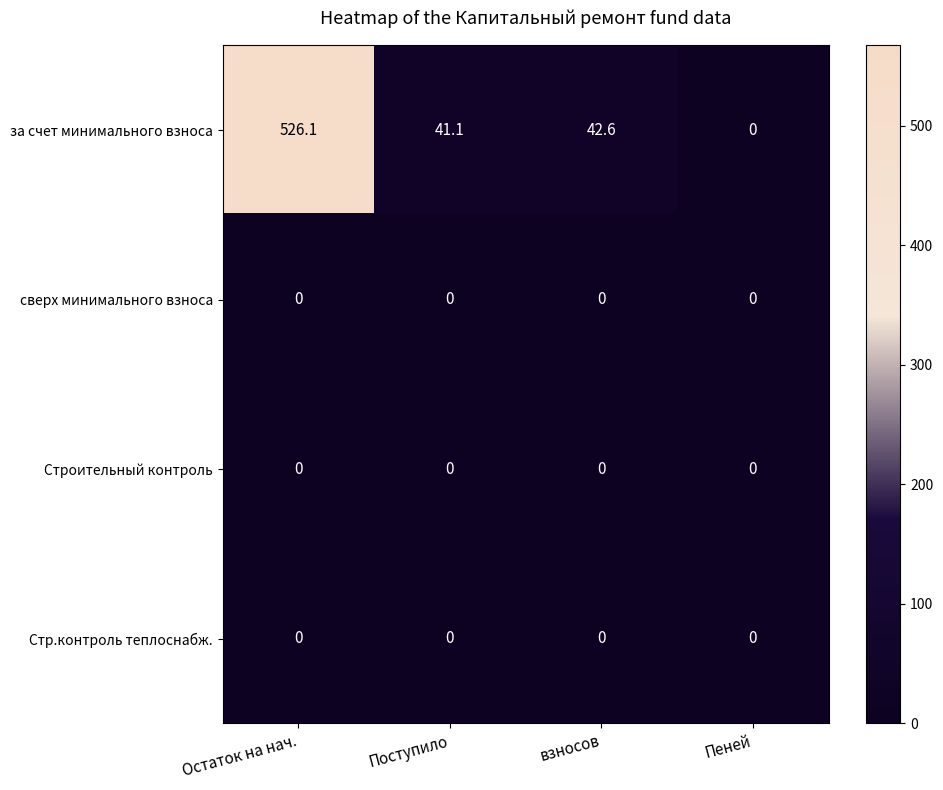

At which category is the sum across all series the highest?

Остаток на нач.